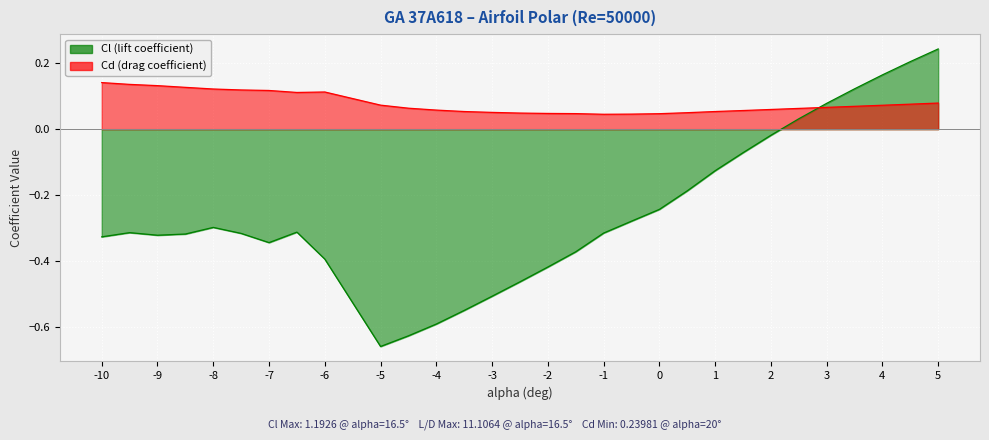

Which series has the largest range (max minus min)?

Cl